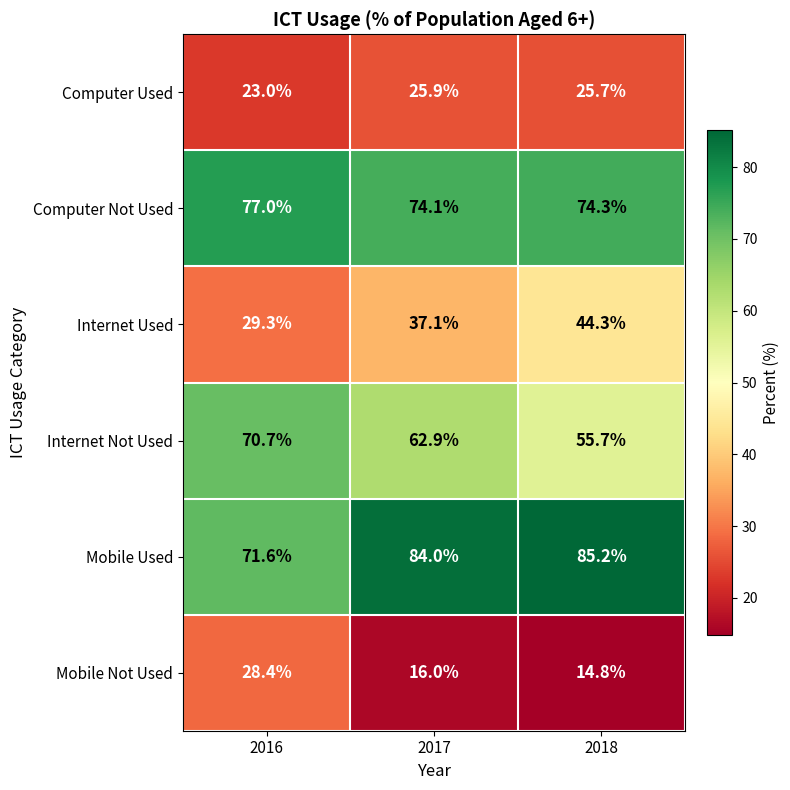

The value of Computer Not Used at 2017 is 51.3. True or false?

False